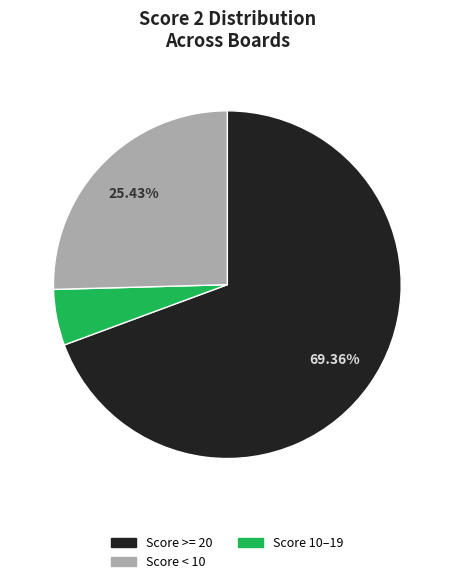

Is there any slice that represents more than half of the pie?

Yes